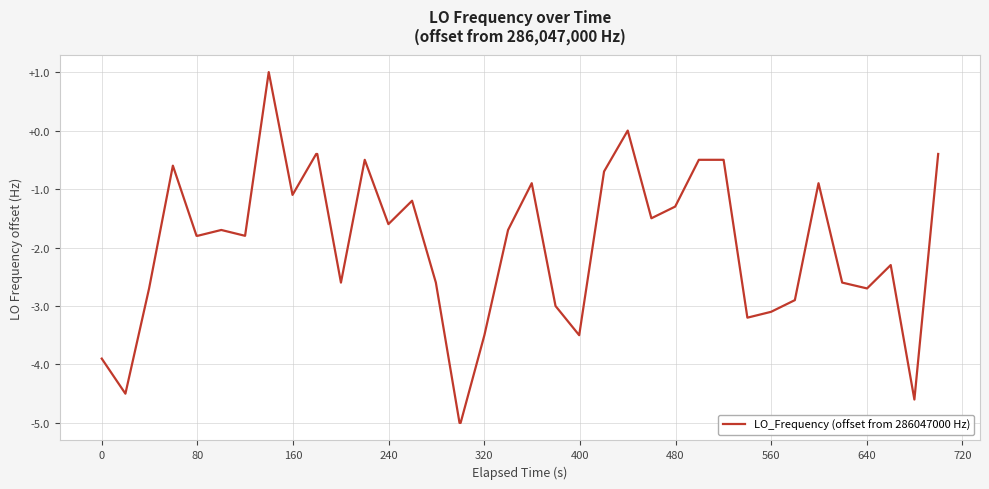

Reading left to right, what are all the values shown in this chart?

-3.9	-4.5	-2.7	-0.6	-1.8	-1.8	-1.7	-1.8	1.0	-1.1	-0.4	-0.4	-2.6	-0.5	-1.6	-1.2	-2.6	-5.0	-5.0	-3.5	-1.7	-0.9	-3.0	-3.5	-0.7	0.0	-1.5	-1.3	-0.5	-0.5	-0.5	-3.2	-3.1	-2.9	-0.9	-2.6	-2.7	-2.3	-4.6	-0.4